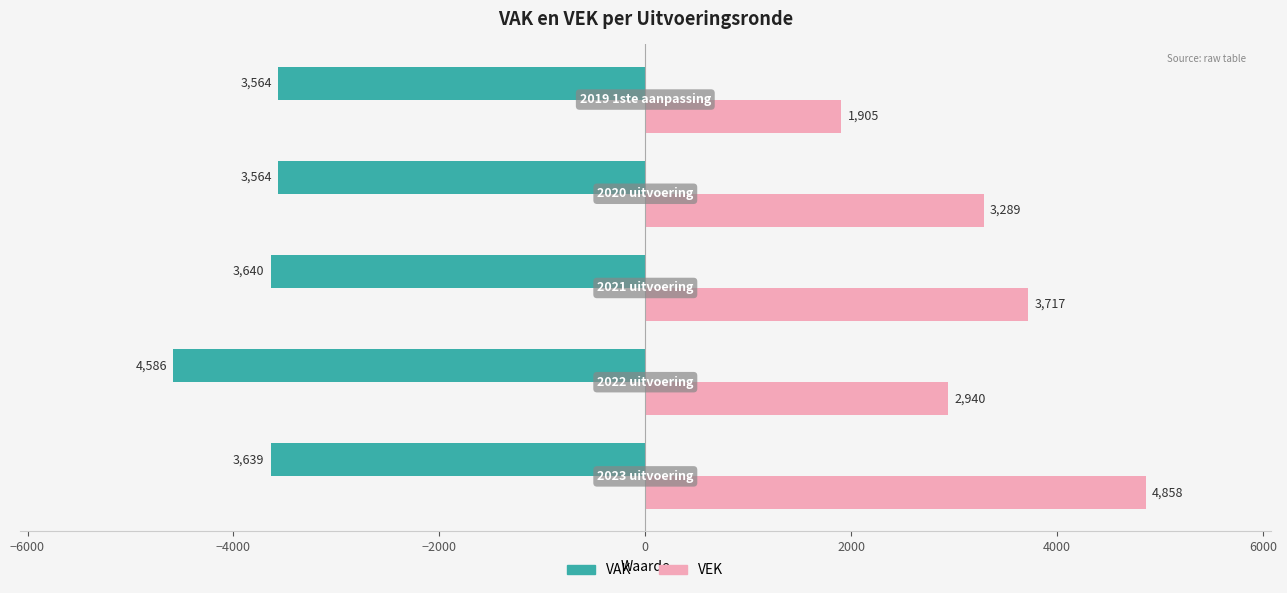

What is the highest value of the VEK series?

4858